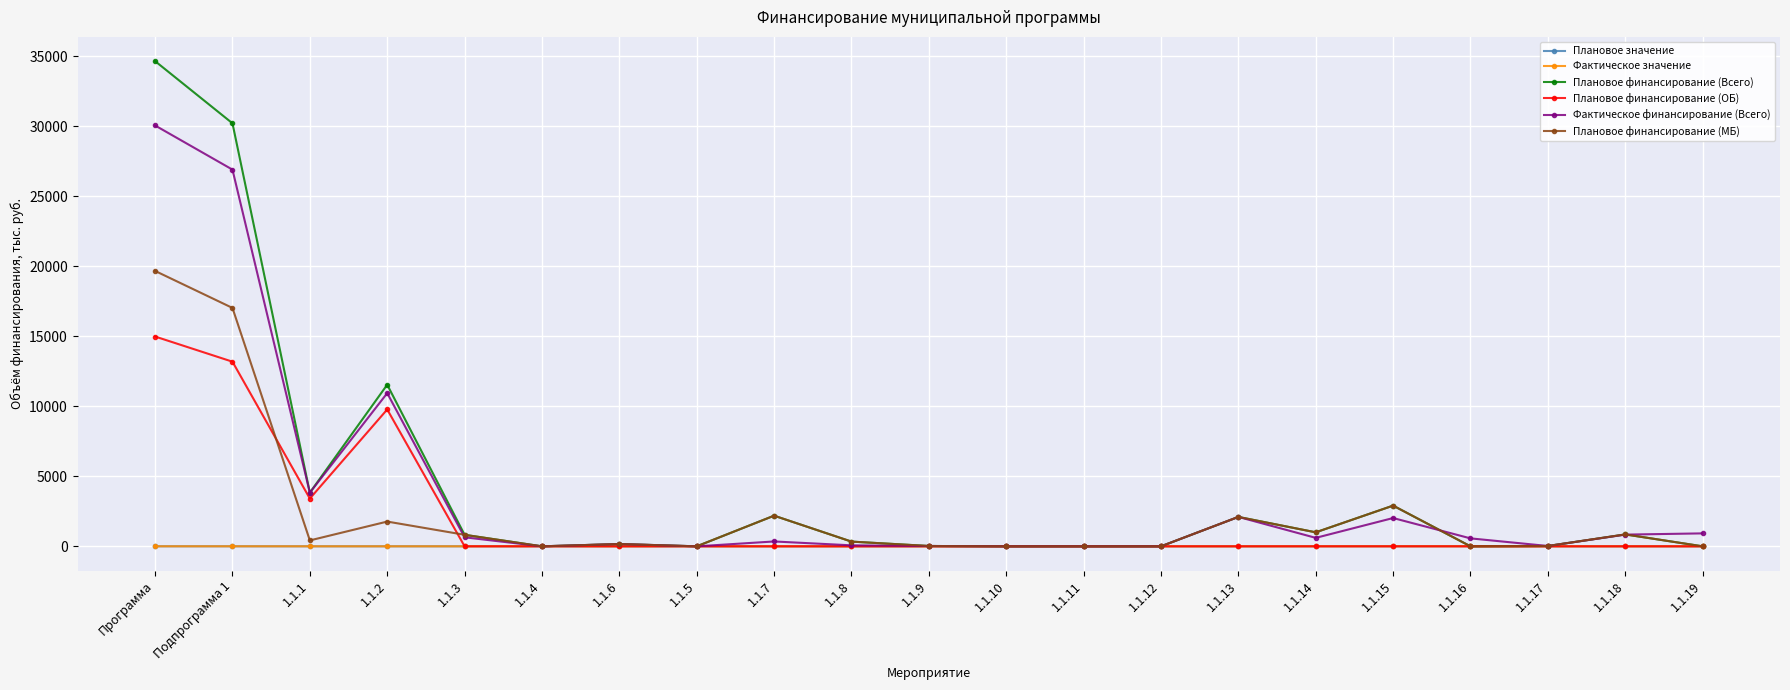

Is the value of Плановое финансирование (ОБ) at 1.1.14 greater than the value of Фактическое значение at 1.1.7?

No